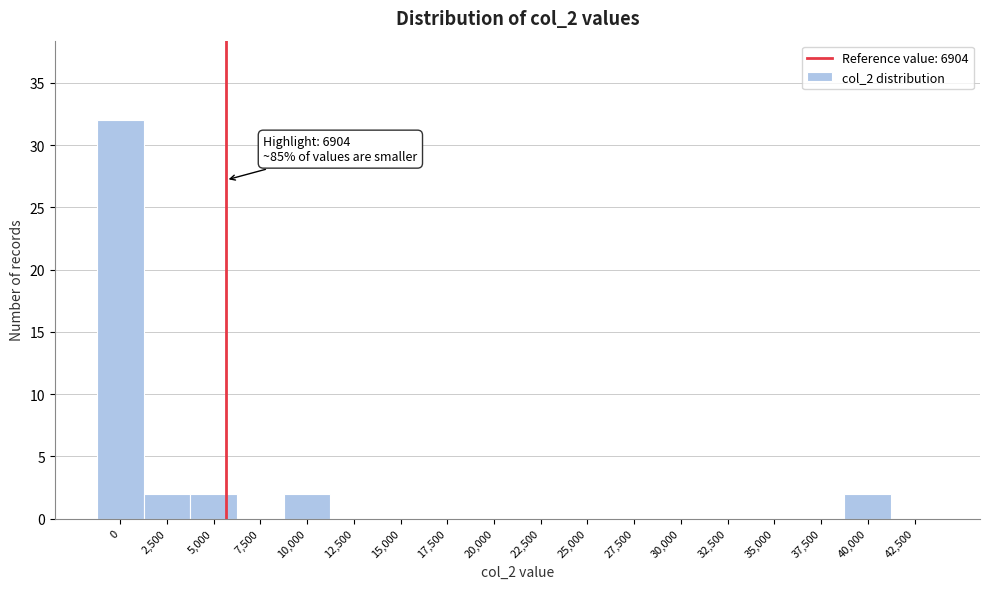

Reading left to right, list all the values displayed in this chart.

0=32	2,500=2	5,000=2	7,500=0	10,000=2	12,500=0	15,000=0	17,500=0	20,000=0	22,500=0	25,000=0	27,500=0	30,000=0	32,500=0	35,000=0	37,500=0	40,000=2	42,500=0